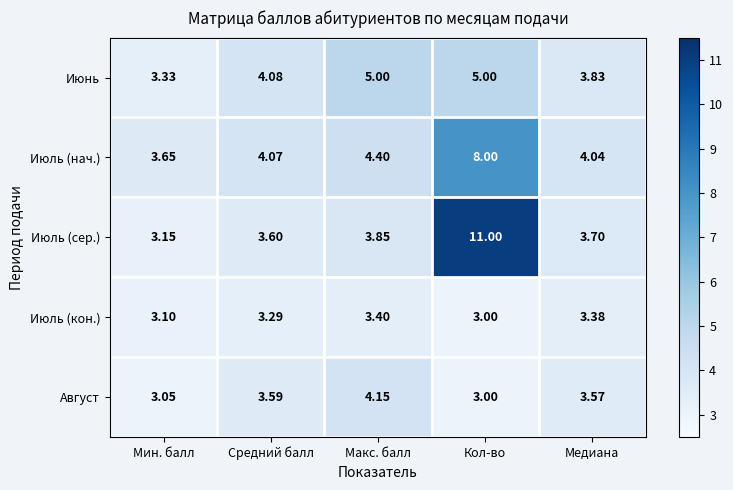

Where does the Июнь series first go above 4?

Средний балл